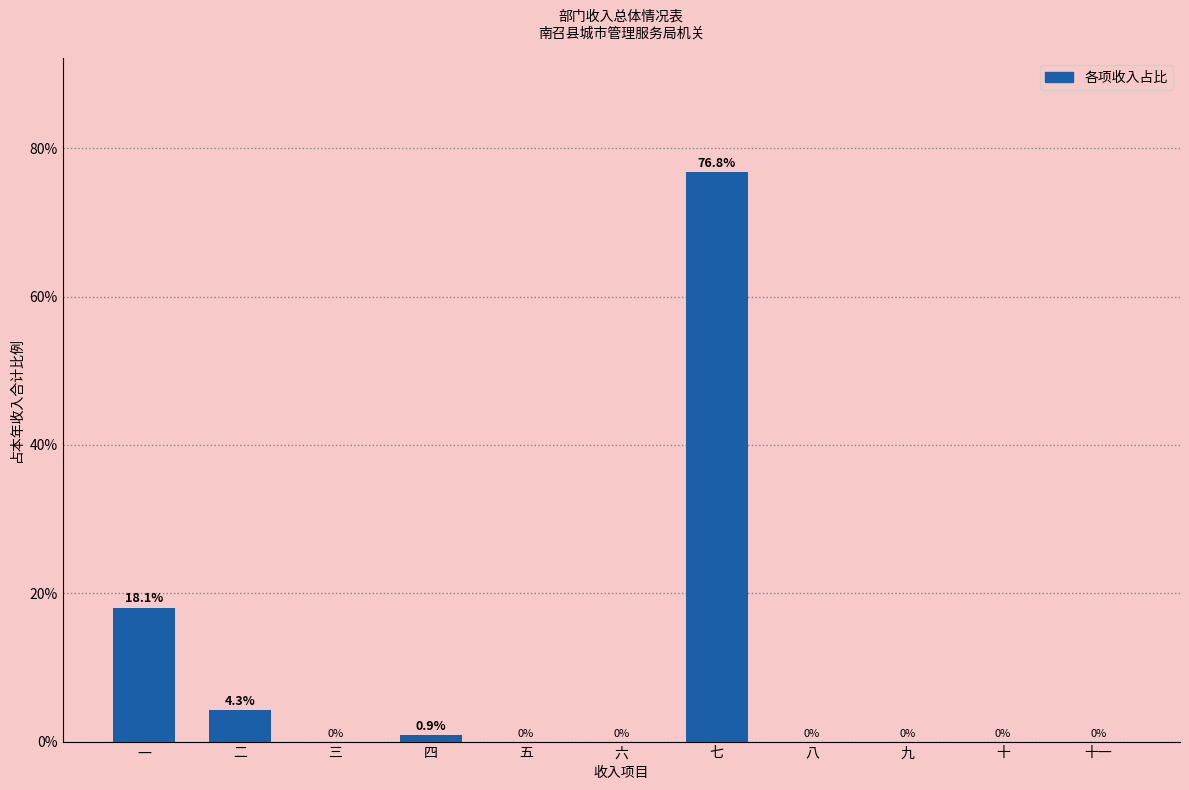

Reading left to right, list all the values displayed in this chart.

一=18.1	二=4.3	三=0.0	四=0.9	五=0.0	六=0.0	七=76.8	八=0.0	九=0.0	十=0.0	十一=0.0